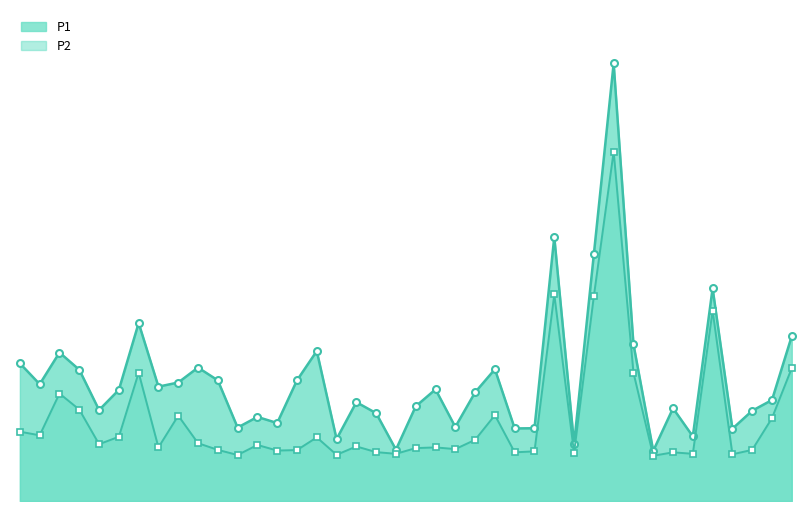

List the labels in order of P2 value, largest first.

09:59, 09:51, 09:56, 10:11, 10:21, 08:59, 10:01, 08:49, 08:52, 09:44, 09:04, 10:19, 08:44, 08:47, 08:57, 09:21, 09:41, 09:07, 08:54, 09:14, 09:26, 09:02, 09:36, 09:34, 09:39, 09:09, 10:16, 09:19, 09:17, 09:49, 09:29, 09:46, 10:06, 09:54, 09:31, 10:09, 10:14, 09:24, 09:12, 10:04